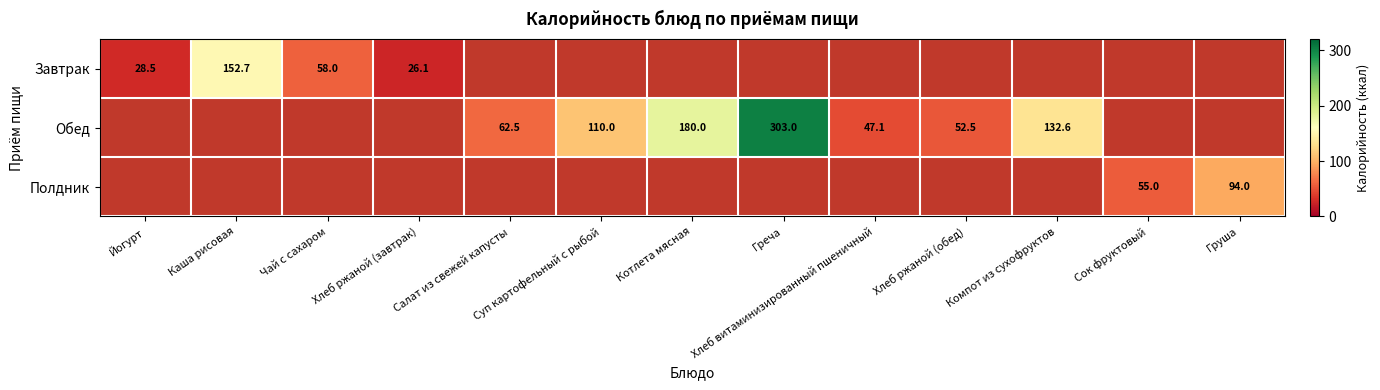

The value of Обед at Котлета мясная is 307.7. True or false?

False